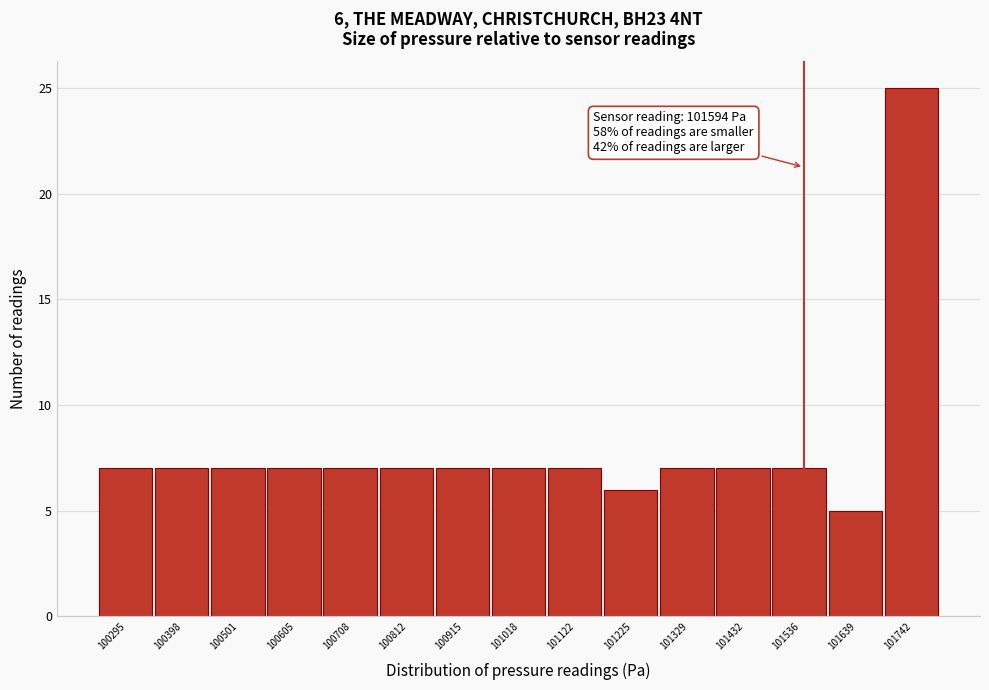

Reading right to left, what are all the values shown in this chart?

25	5	7	7	7	6	7	7	7	7	7	7	7	7	7